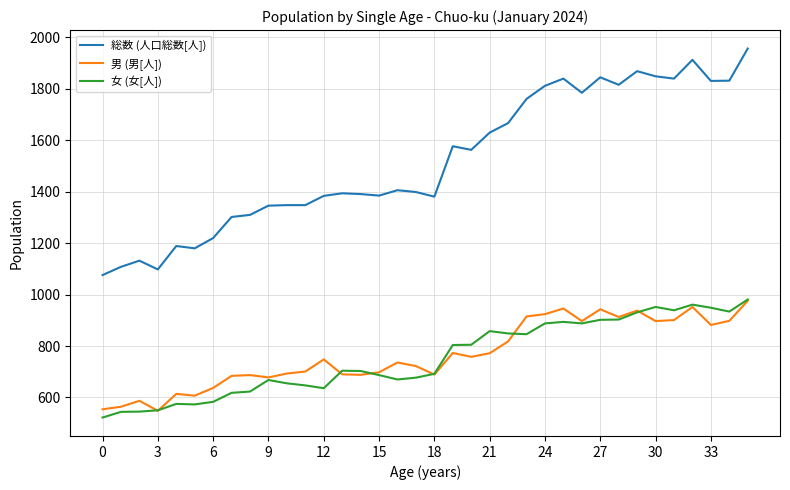

What is the minimum value for 総数 (人口総数[人])?

1076